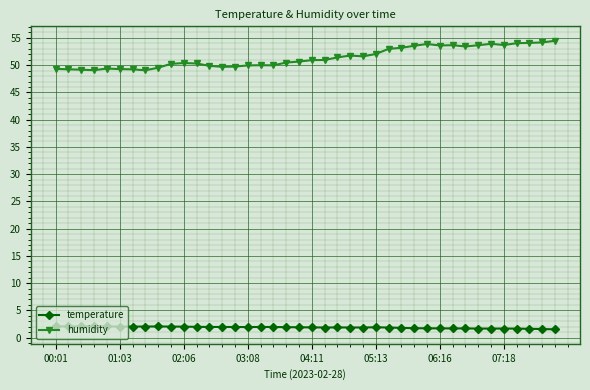

Is this an area chart (filled region under the line)?

No